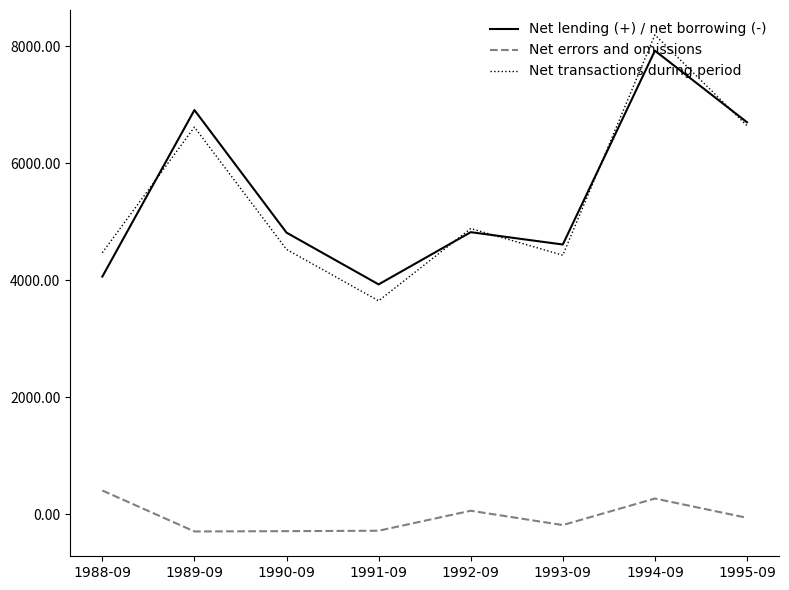

Which series has the widest spread of values?

Net transactions during period